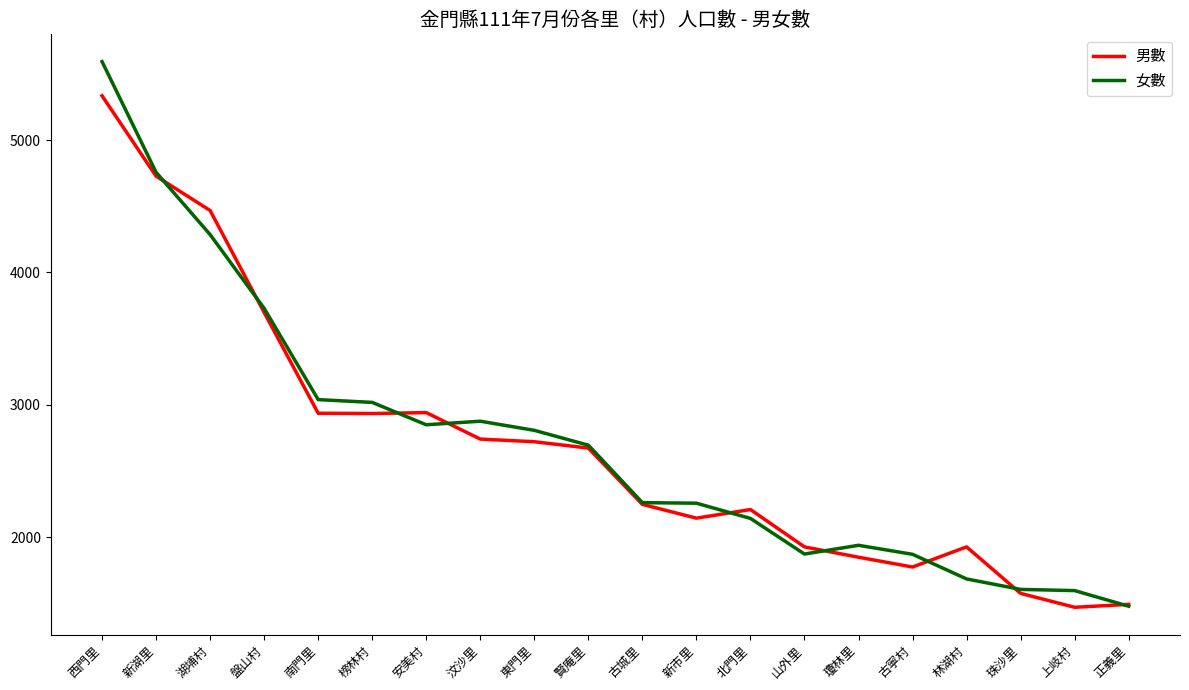

Rank the series at 林湖村 from highest to lowest value.

男數, 女數